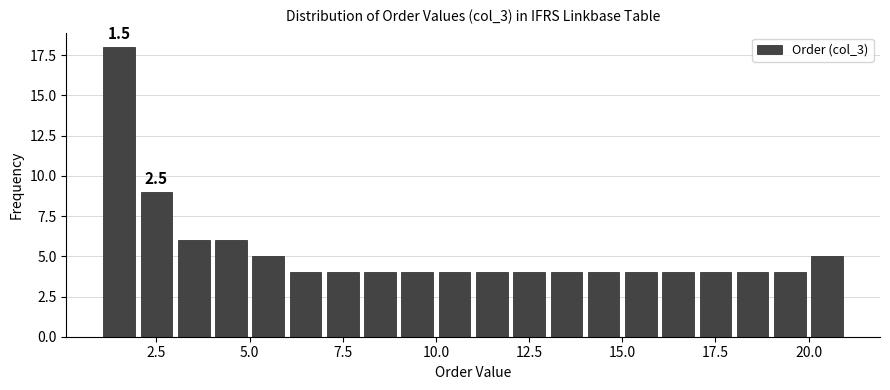

Around what value on the x-axis is the tallest bar? Give the approximate position of its centre, as read against the axis.

1.5